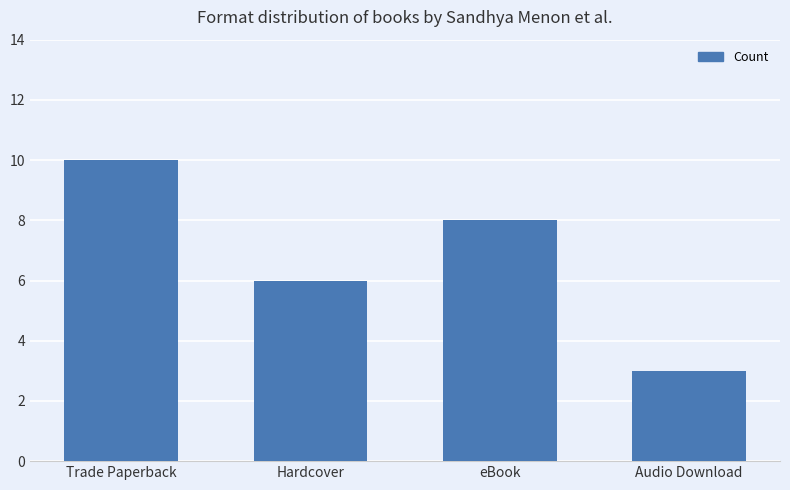

Where is the data nearest to the value 6?

Hardcover